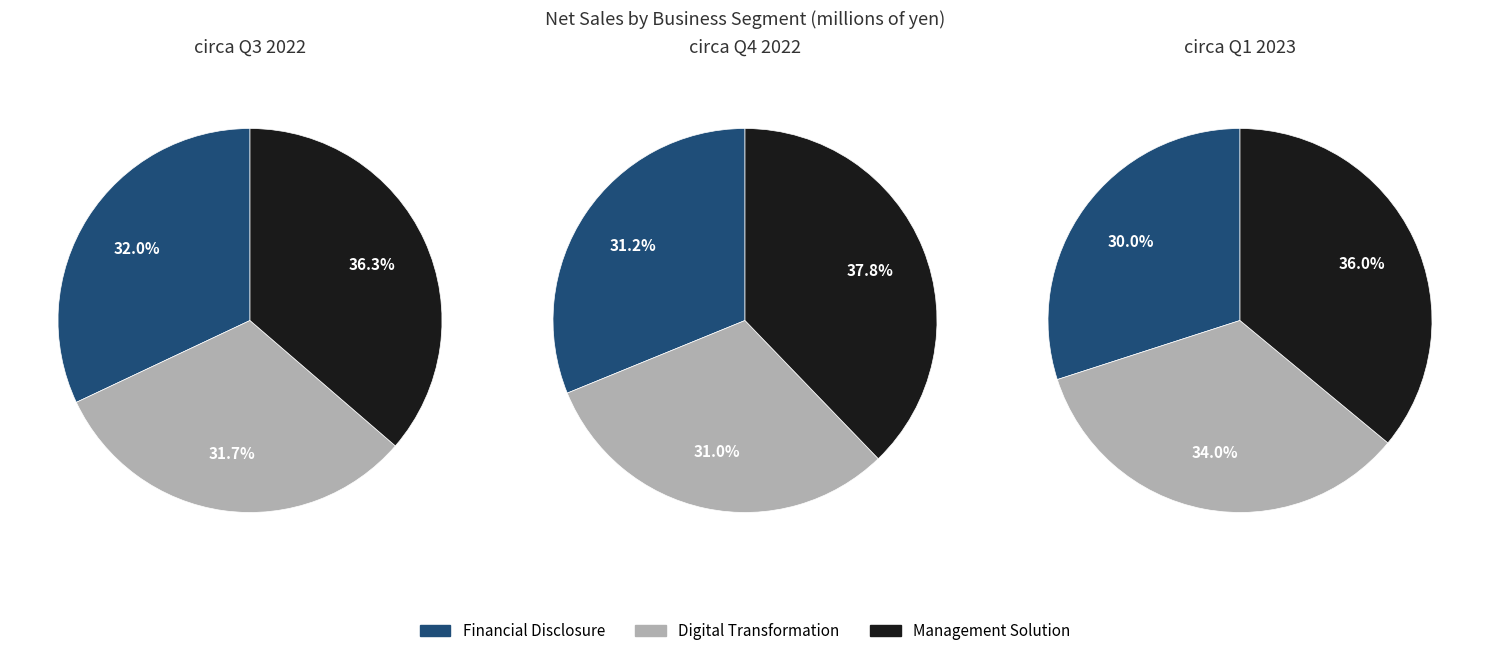

Does Operating income represent more than half of the total?

No